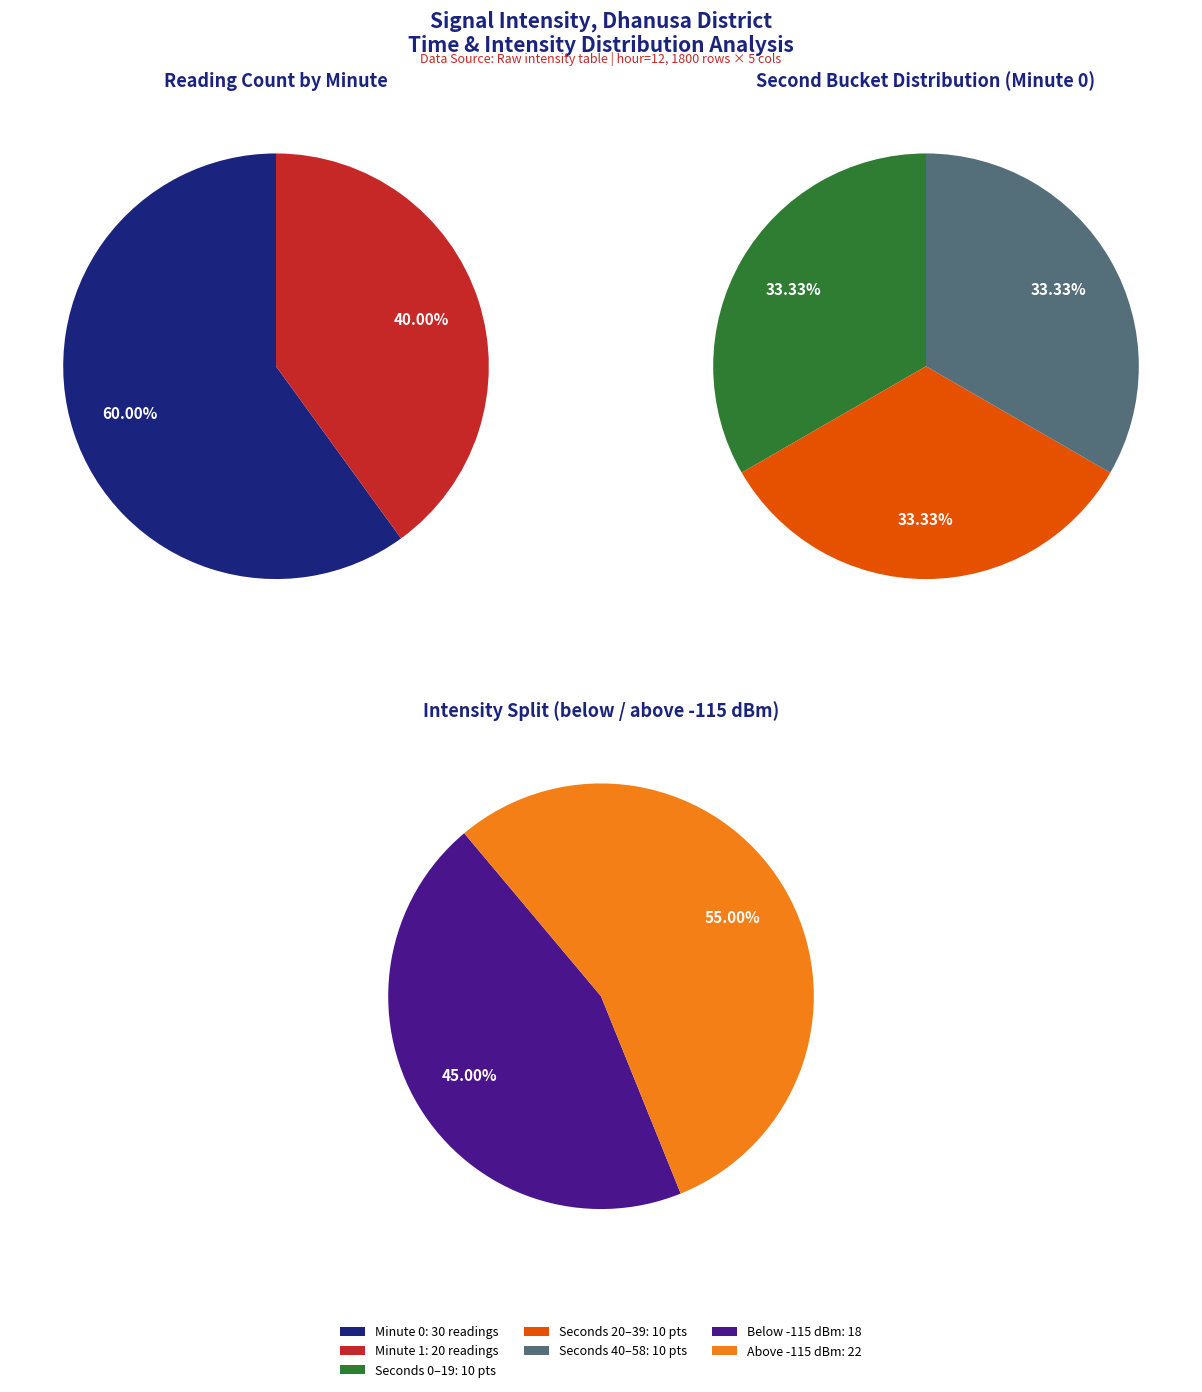

What is the total percentage of 1 and 0?

100.0%